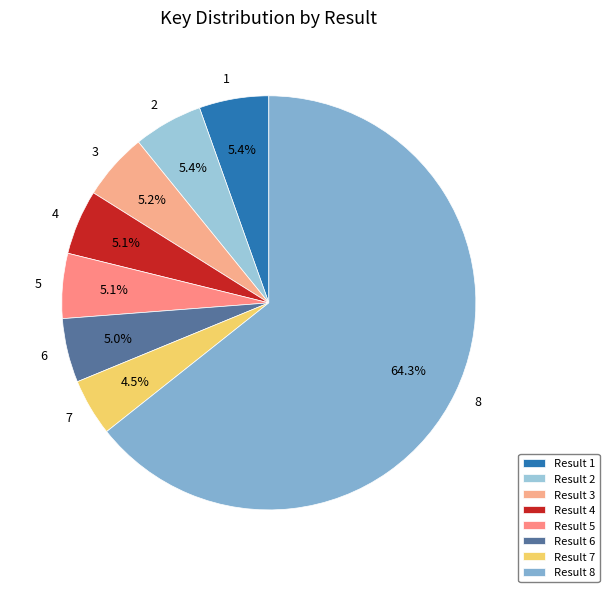

Does any single category account for the majority?

Yes